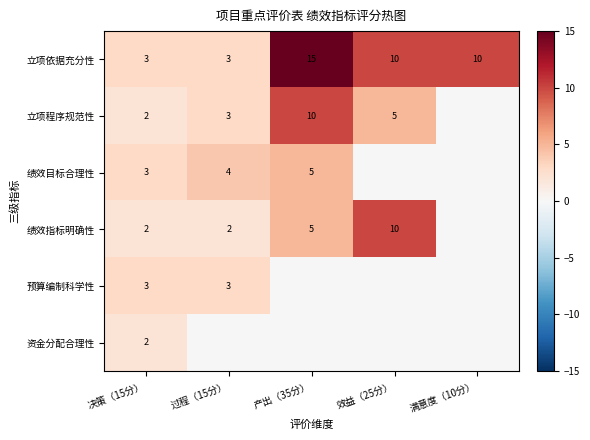

What is the sum of the 立项程序规范性 values at 决策（15分） and 产出（35分）?

12